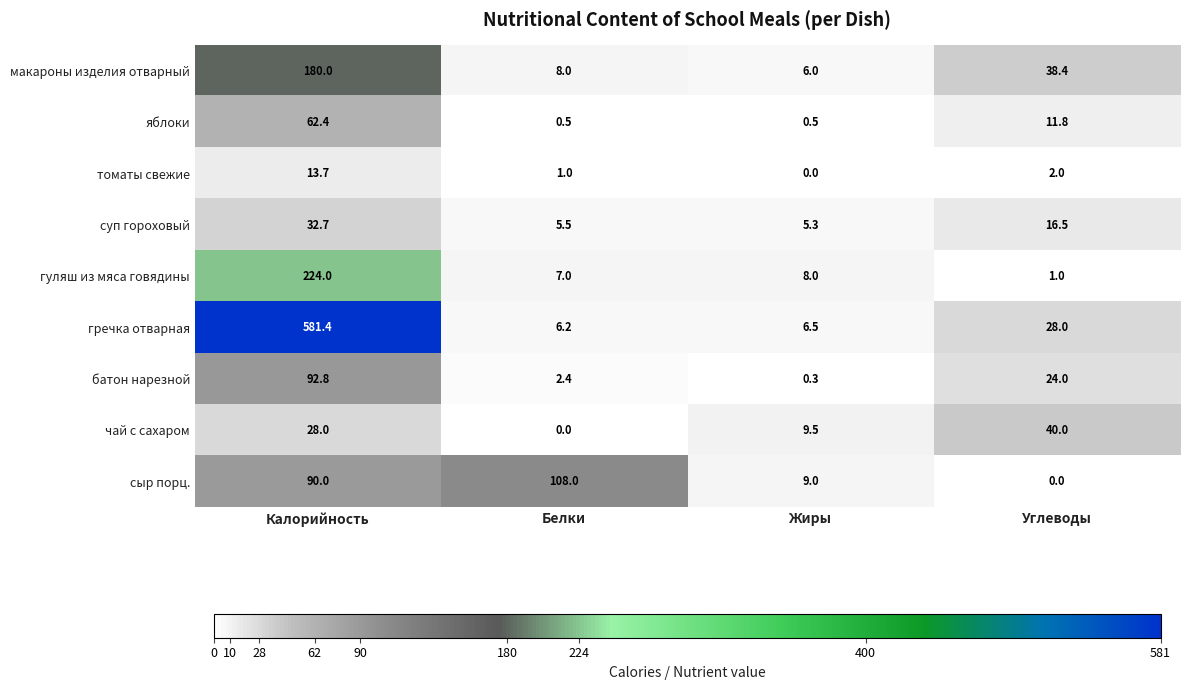

What is the difference between the second highest and second lowest values in the суп гороховый series?

11.0